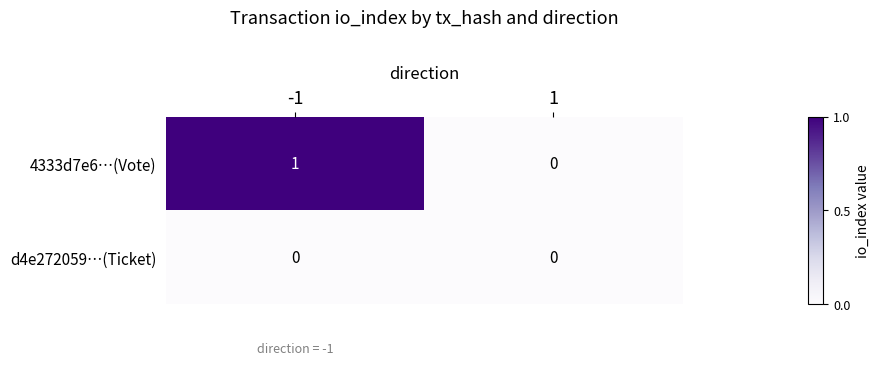

Which series has the widest spread of values?

4333d7e6…(Vote)